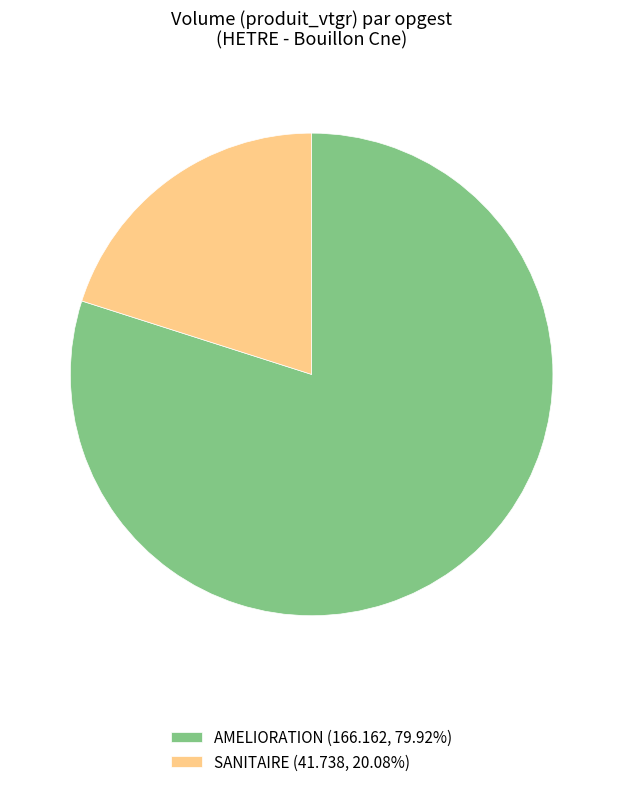

Does SANITAIRE (41.738, 20.08%) represent more than half of the total?

No